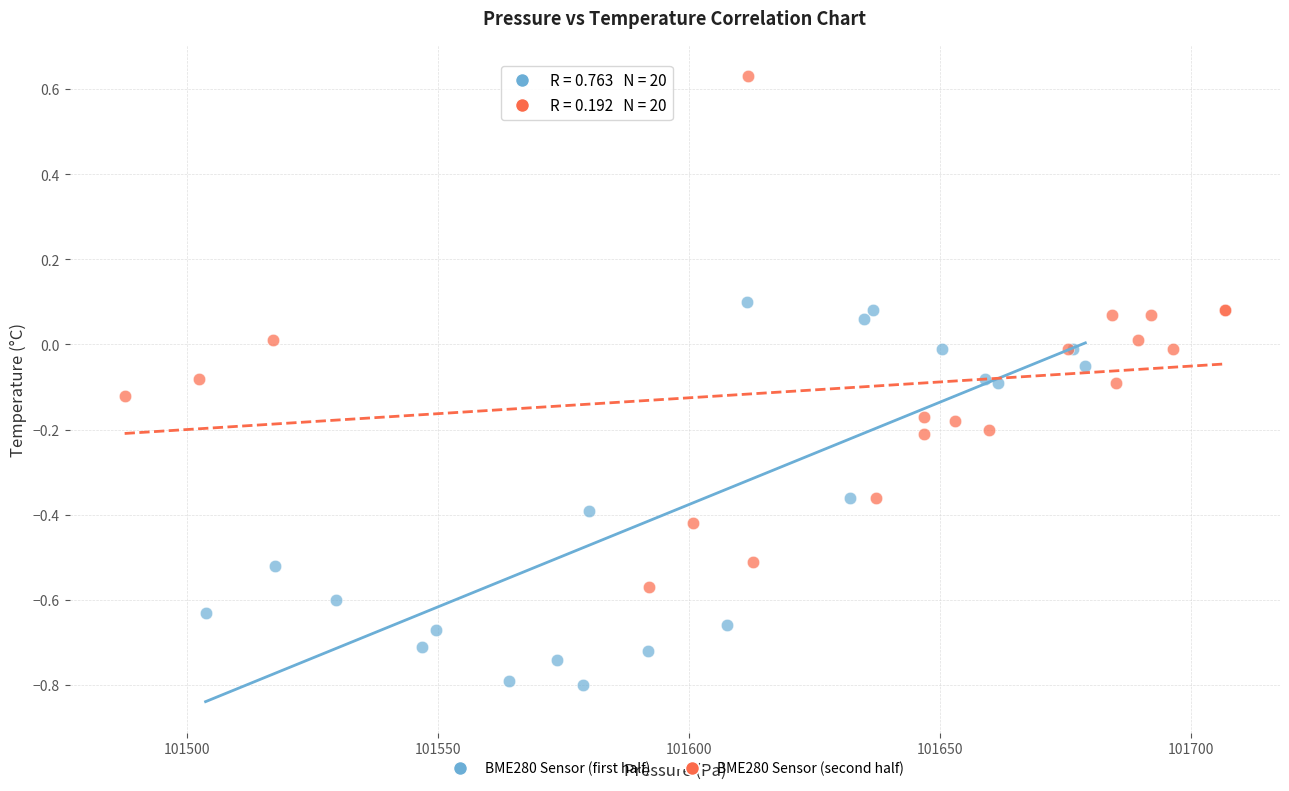

Which series has the largest Y range (max minus min)?

BME280 Sensor (second half)